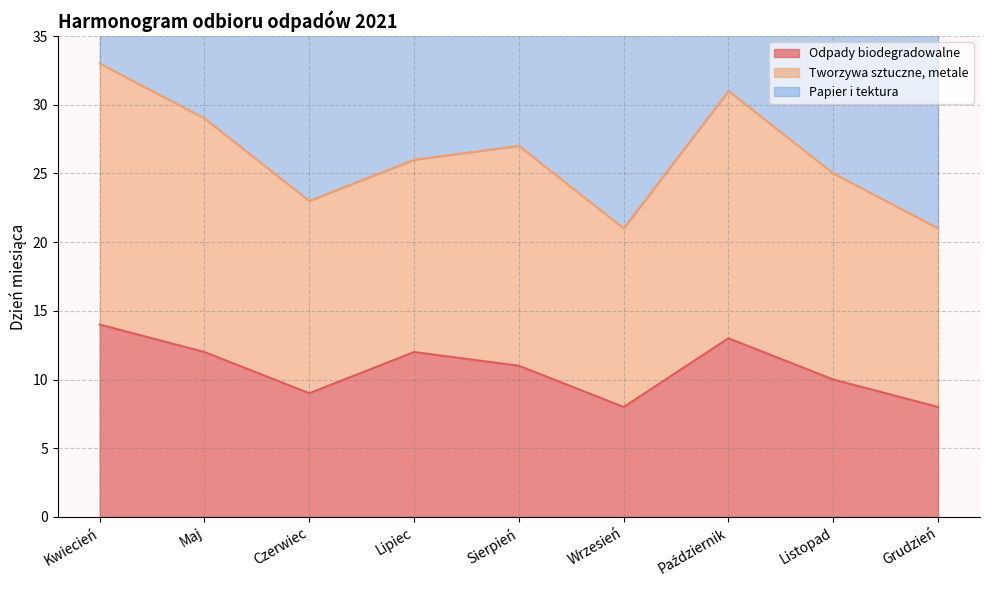

True or false: Odpady biodegradowalne and Papier i tektura cross at least once.

False